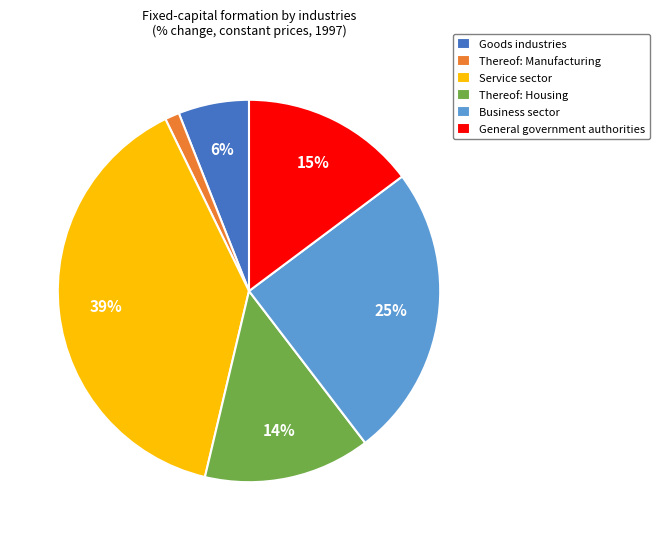

To the nearest percent, what percentage of the pie is Business sector?

25%